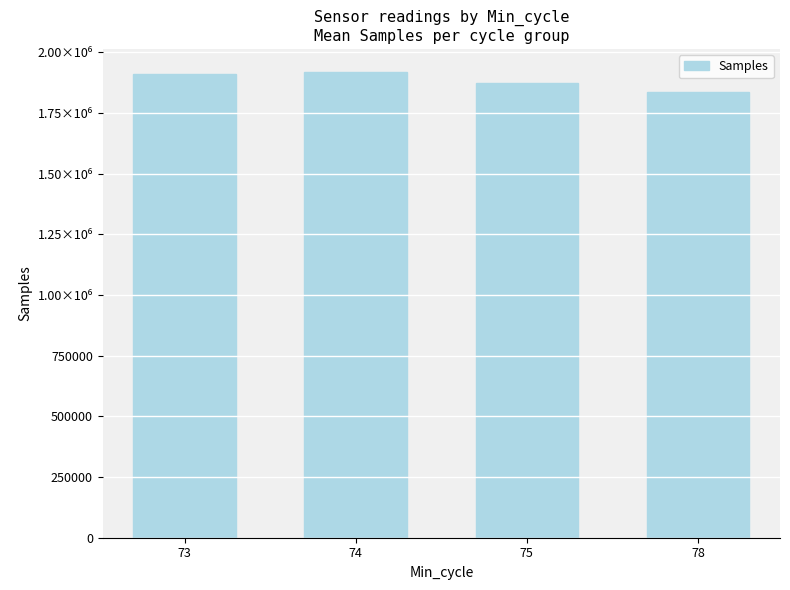

The chart shows a value of 3446019.3 at 74. True or false?

False